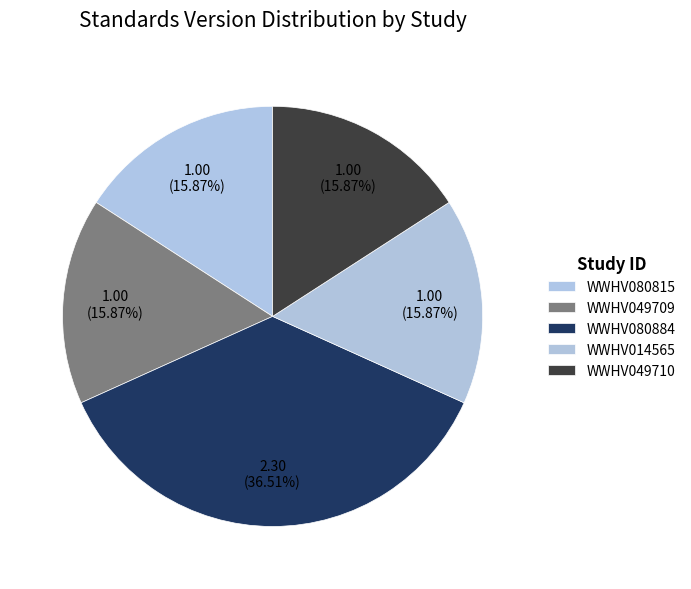

The WWHV049709 slice represents 16% of the pie. True or false?

True